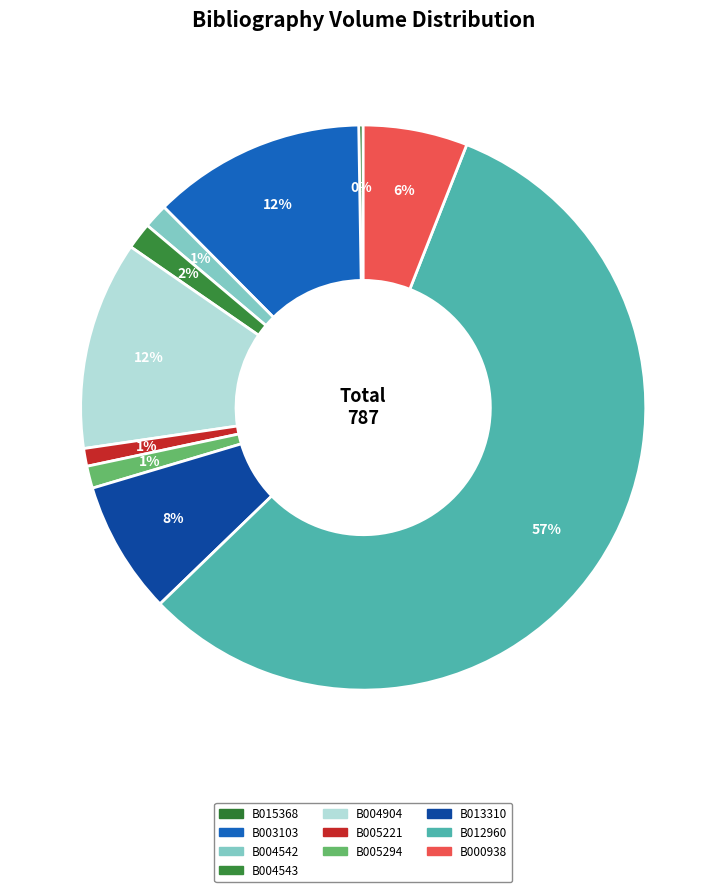

The B015368 slice represents 0% of the pie. True or false?

True